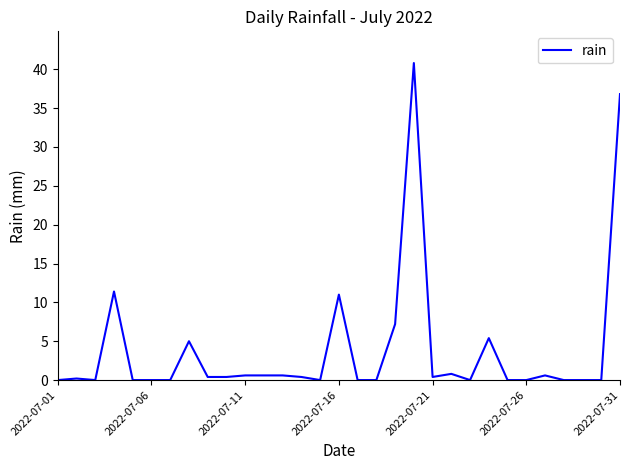

What is the difference between the maximum and minimum values?

40.8